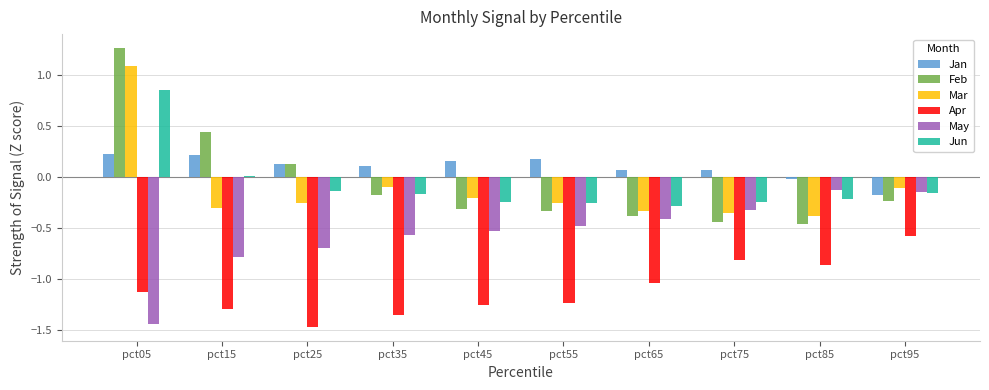

At which category is the sum across all series the highest?

pct05